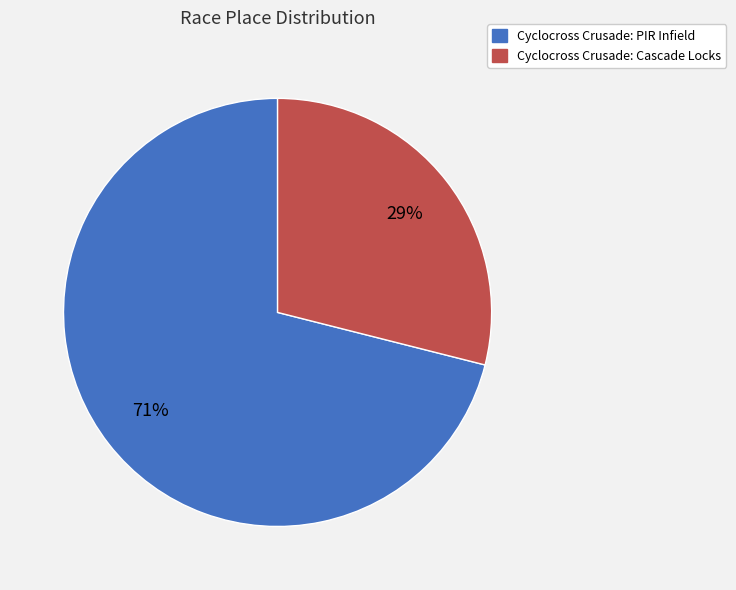

To the nearest percent, what percentage of the pie is Cyclocross Crusade: PIR Infield?

71%